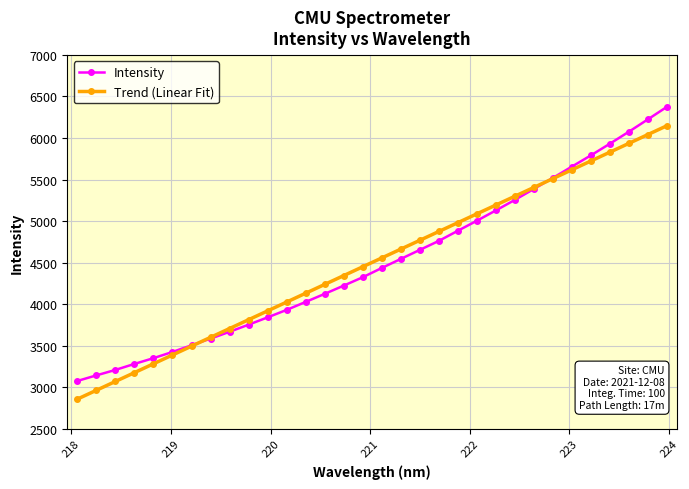

What is the value of the Intensity point at the 23rd from the left?

5128.7